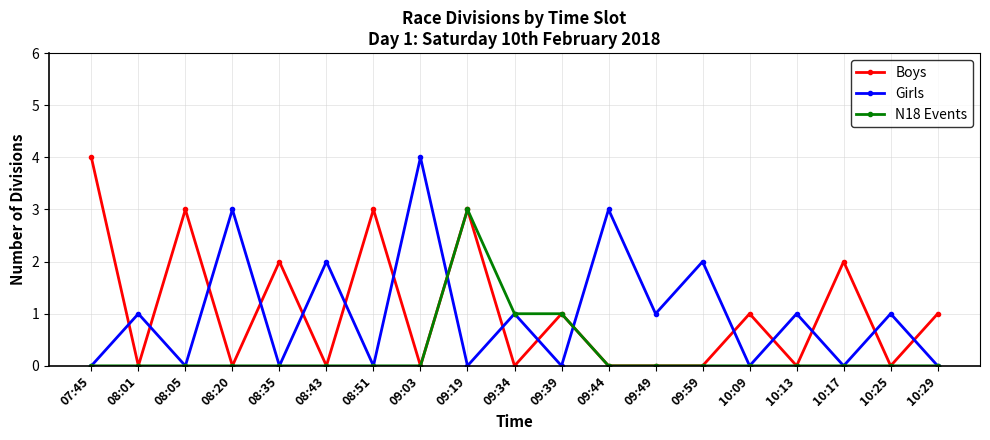

Reading left to right, list all the values displayed in this chart.

Boys: 4	0	3	0	2	0	3	0	3	0	1	0	0	0	1	0	2	0	1
Girls: 0	1	0	3	0	2	0	4	0	1	0	3	1	2	0	1	0	1	0
N18 Events: 0	0	0	0	0	0	0	0	3	1	1	0	0	0	0	0	0	0	0